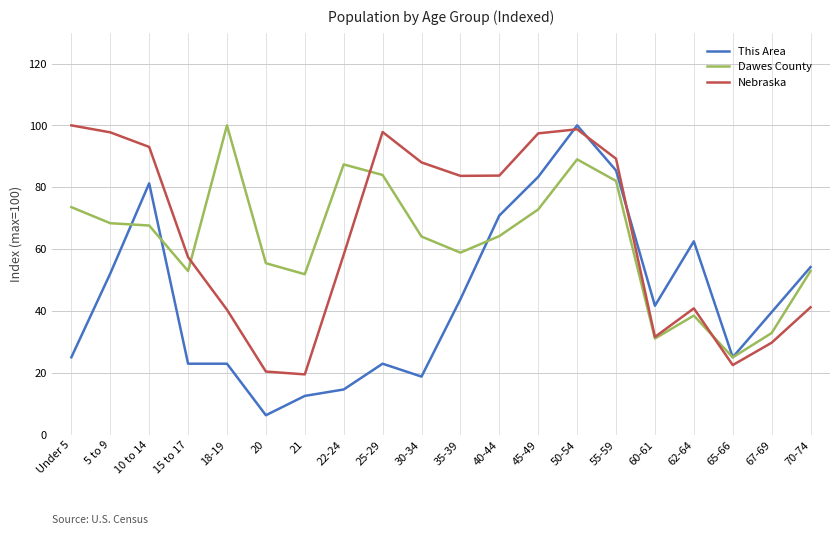

Which series has the widest spread of values?

This Area